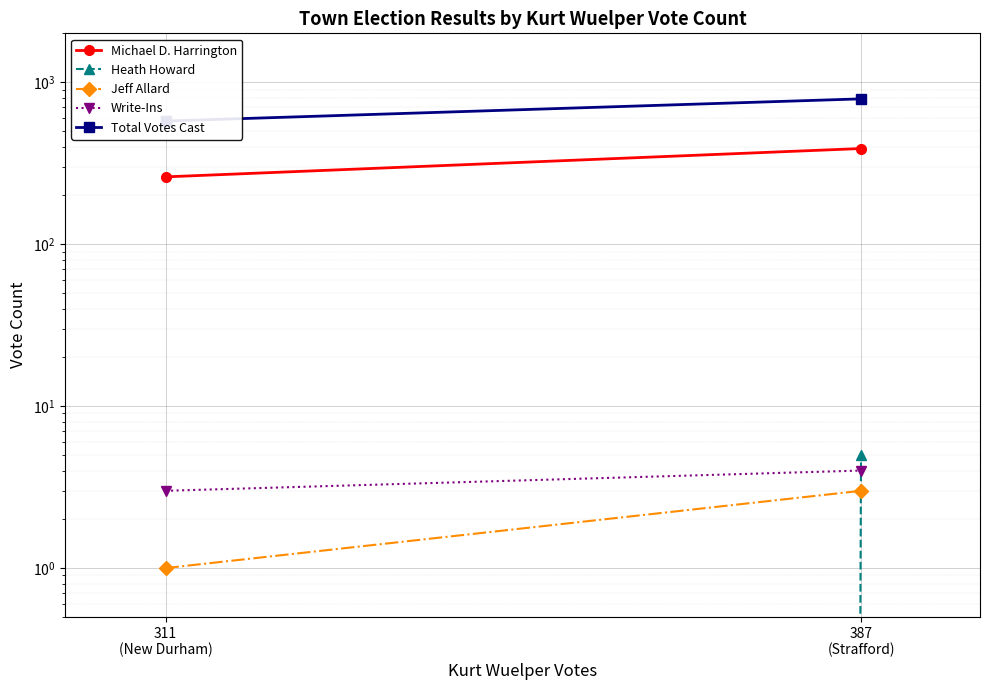

Is it true that Michael D. Harrington equals 615 at 387
(Strafford)?

False